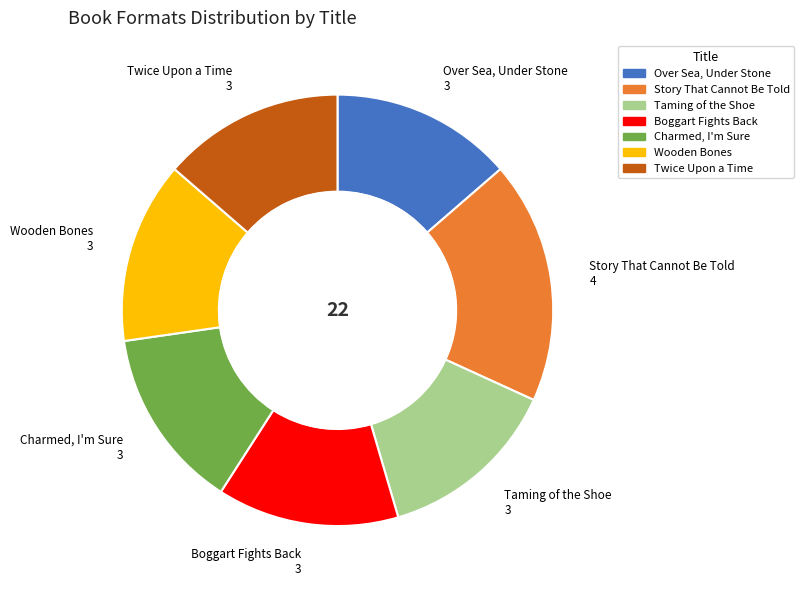

Does Wooden Bones account for over 50% of the chart?

No